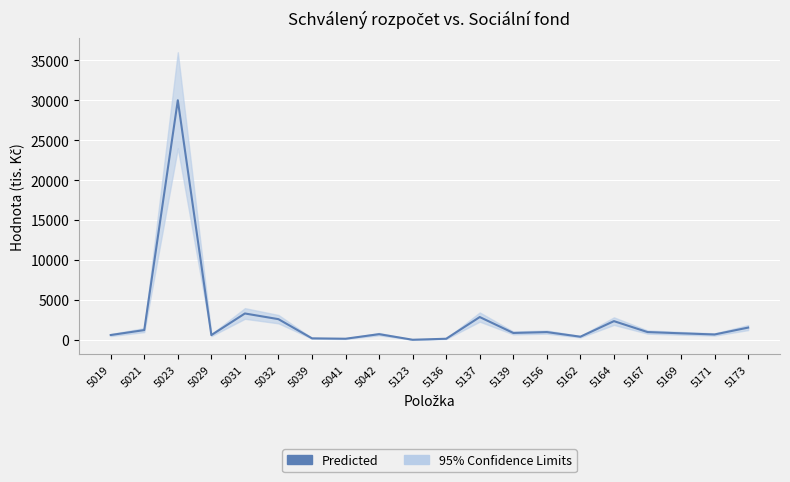

Approximately how many times larger is the value at 5139 compared to 5136?

5.4